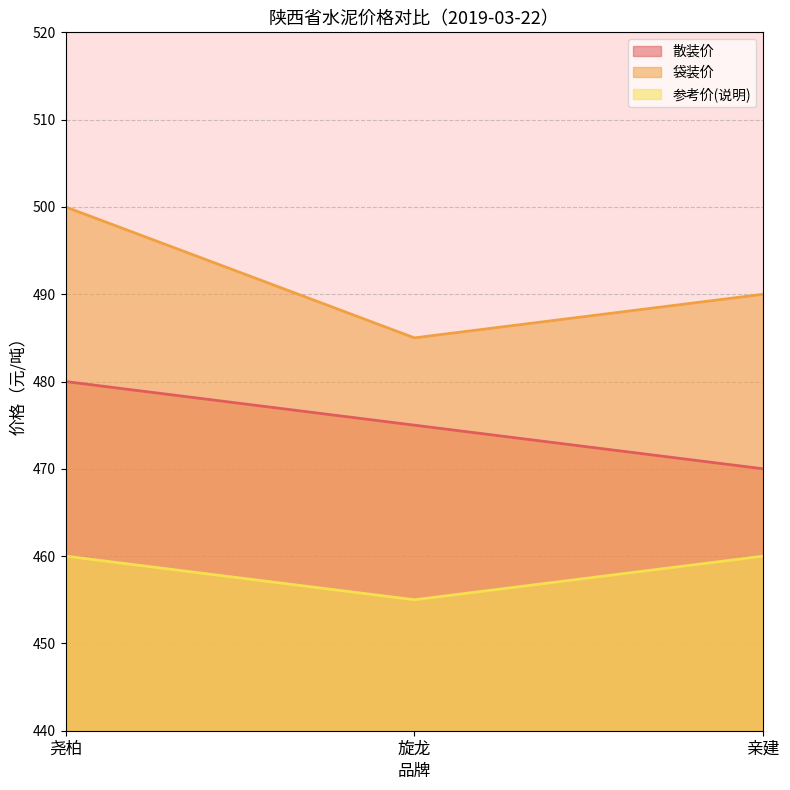

Rank the categories by 散装价 value from highest to lowest.

尧柏, 旋龙, 亲建